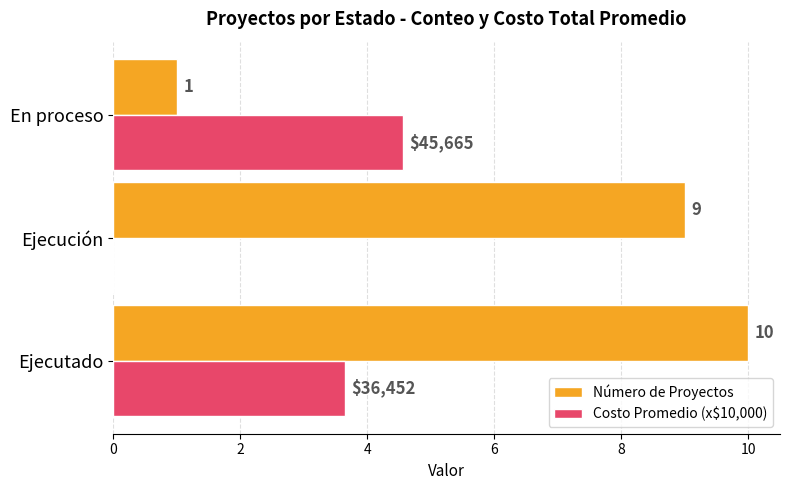

What is the maximum value for Número de Proyectos?

10.0